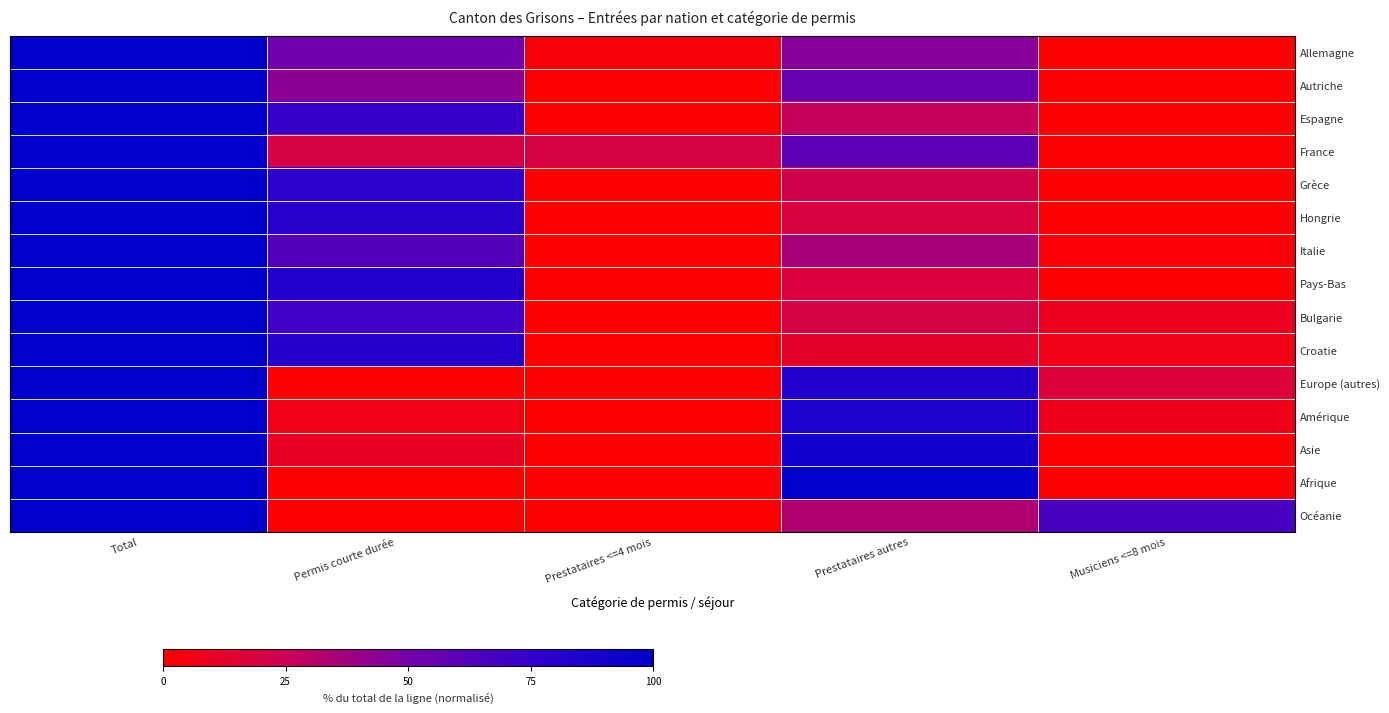

Count the number of data series in this chart.

15